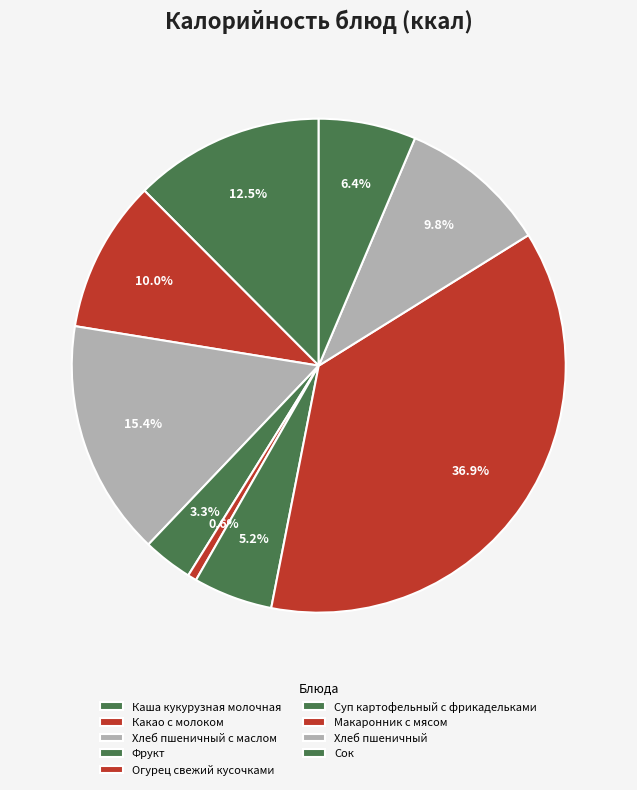

What percentage is the Хлеб пшеничный с маслом slice, to the nearest percent?

15%